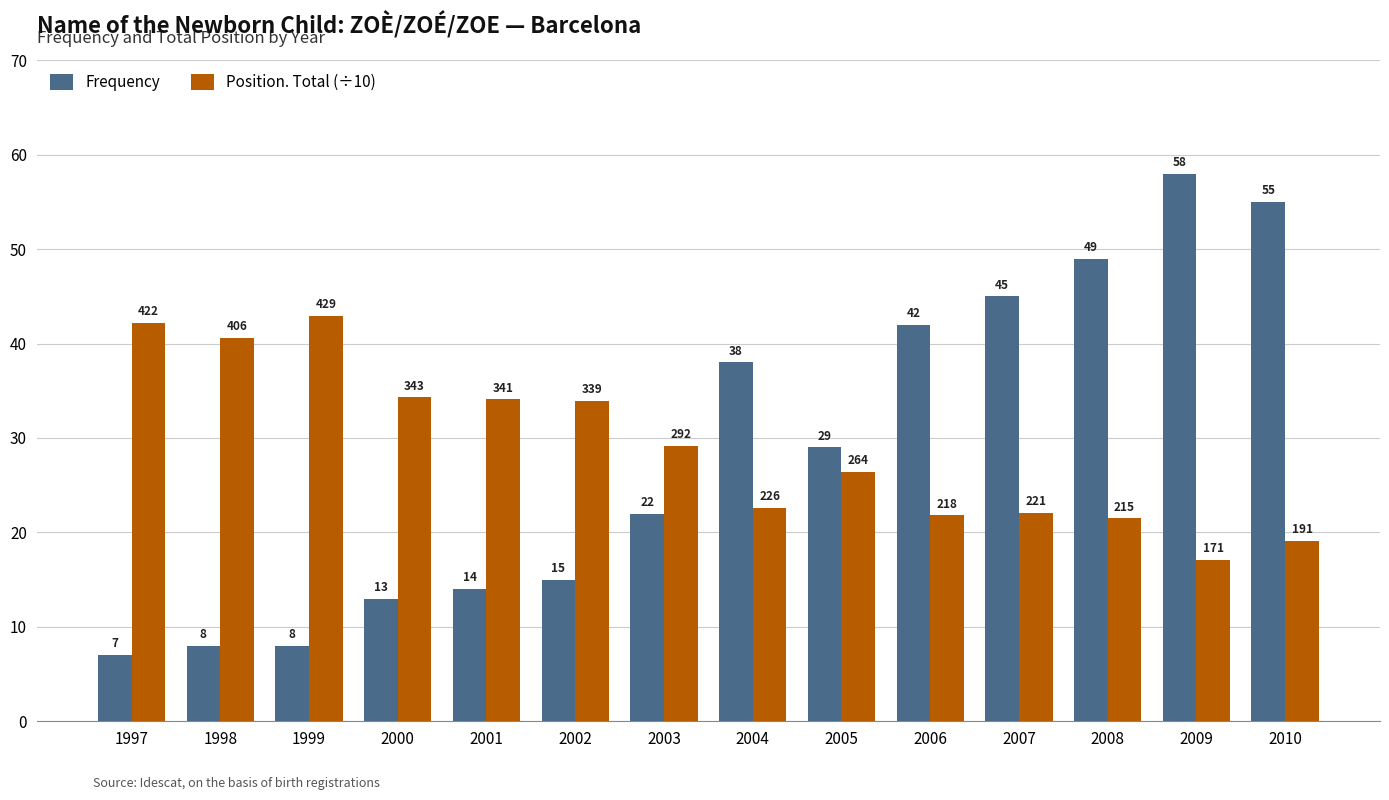

How many data points does each series have?

14